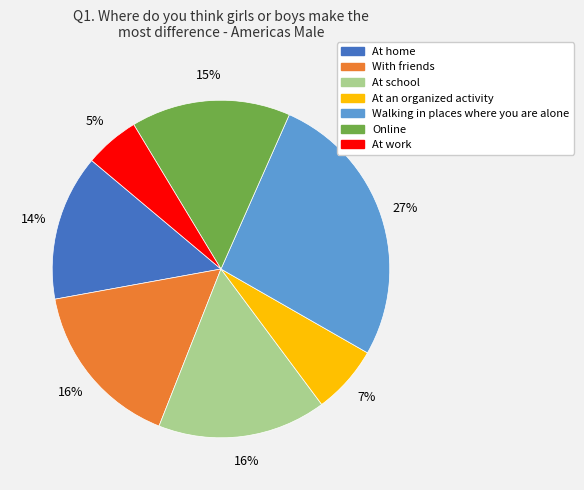

Does any single category account for the majority?

No